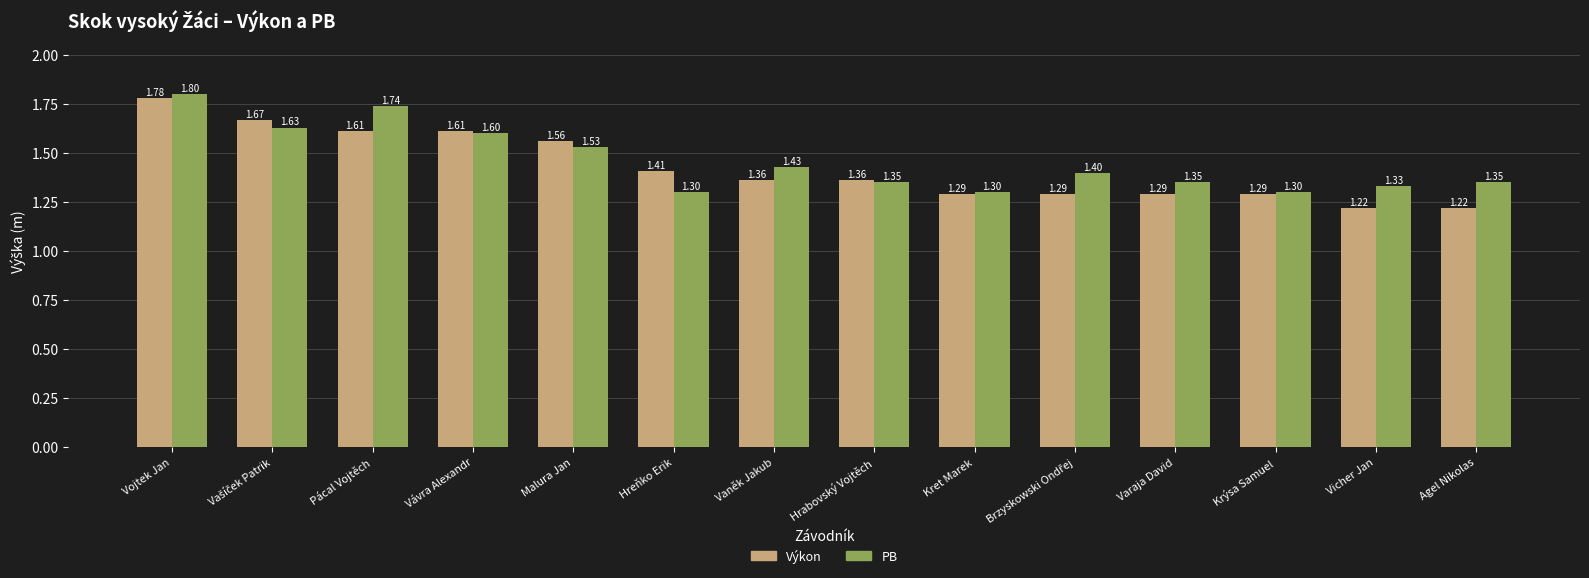

What are all the series names shown in the legend?

Výkon, PB